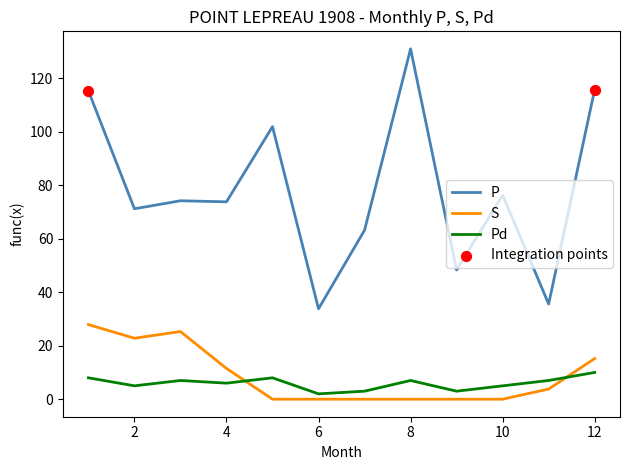

Which series has the largest total across all categories?

P